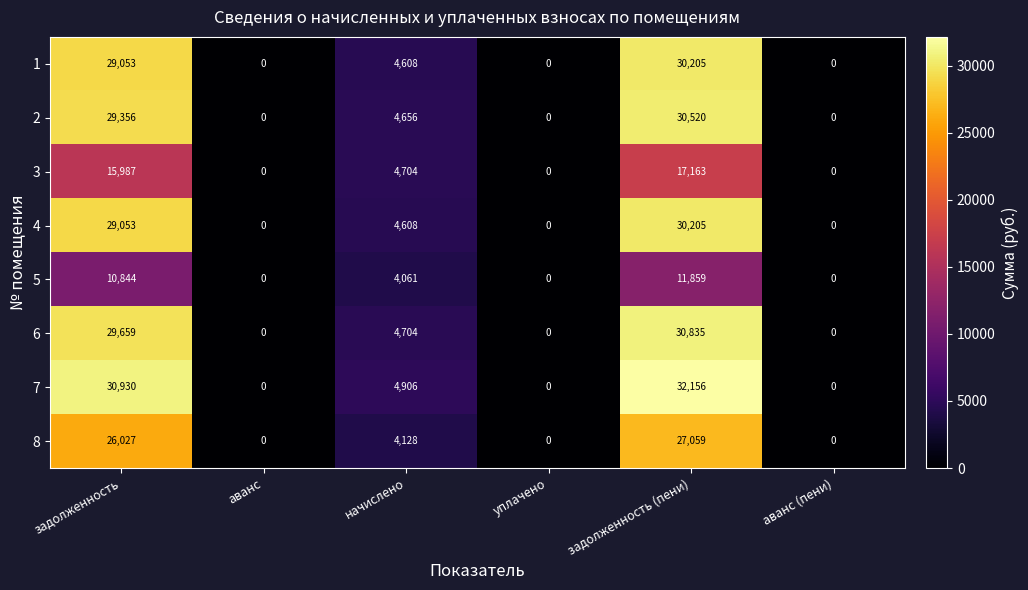

Is it true that 6 equals 0 at аванс?

True